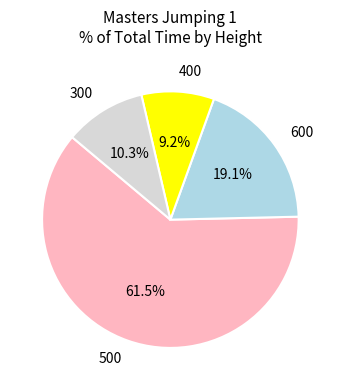

What is the largest slice in the pie chart?

500